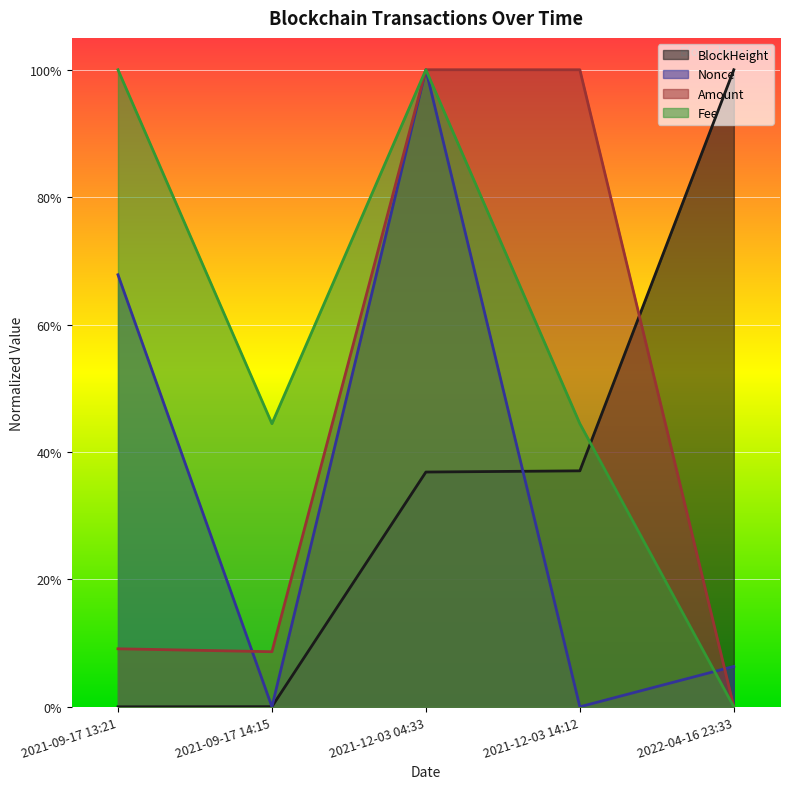

Count the Fee values in the range 0 to 1.

5